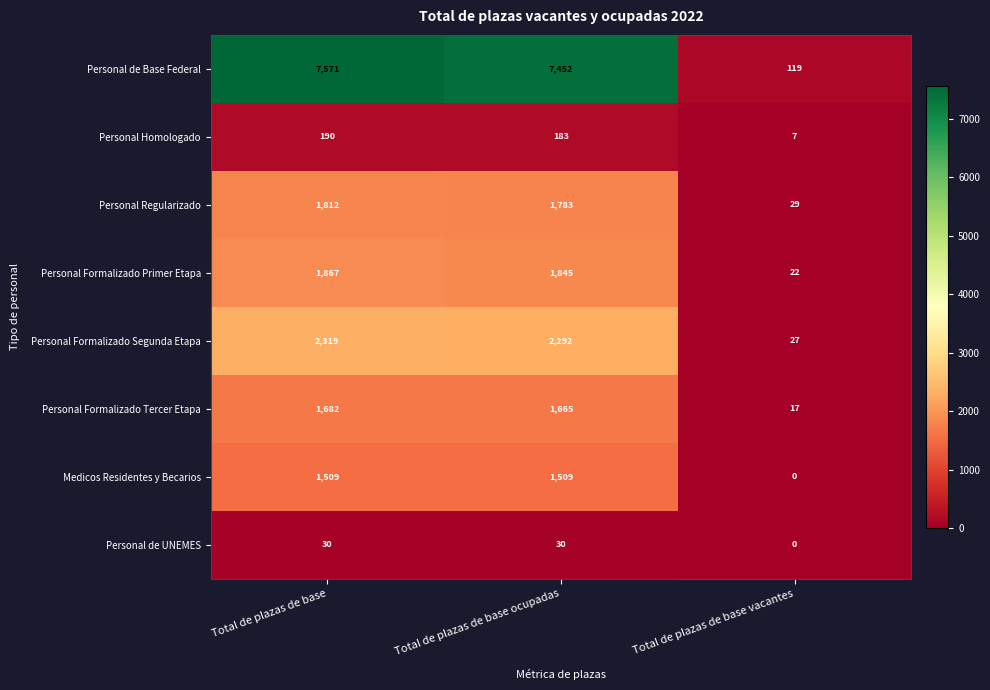

Rank the categories by Personal Regularizado value from highest to lowest.

Total de plazas de base, Total de plazas de base ocupadas, Total de plazas de base vacantes